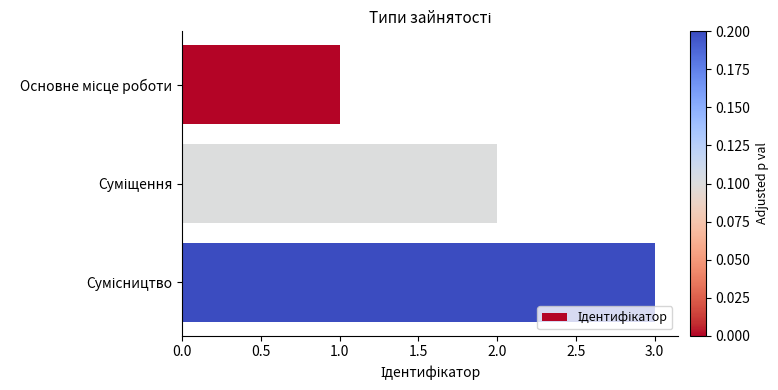

What is the difference between the maximum and minimum values?

2